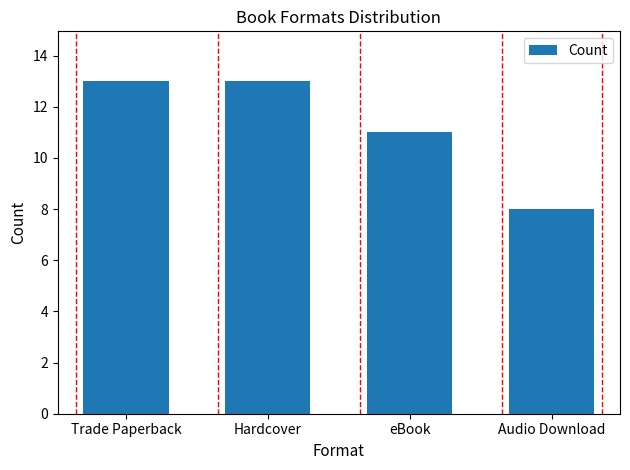

Approximately how many times larger is the value at eBook compared to Audio Download?

1.4